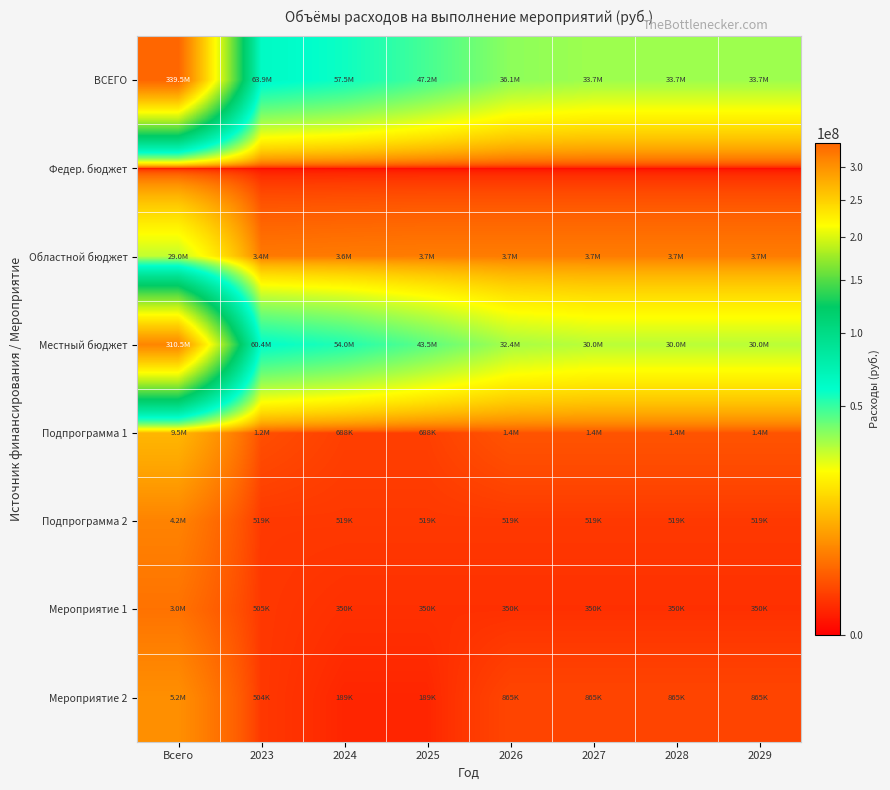

Which has a higher value, Всего or 2024?

Всего